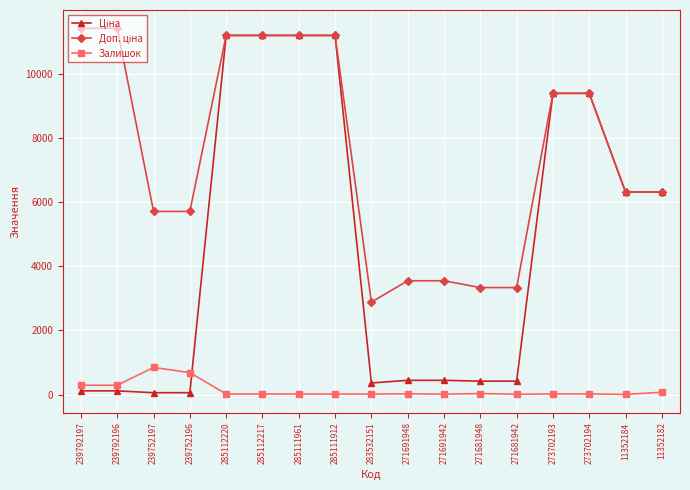

The Залишок series shows 290.0 at 239792196. True or false?

True